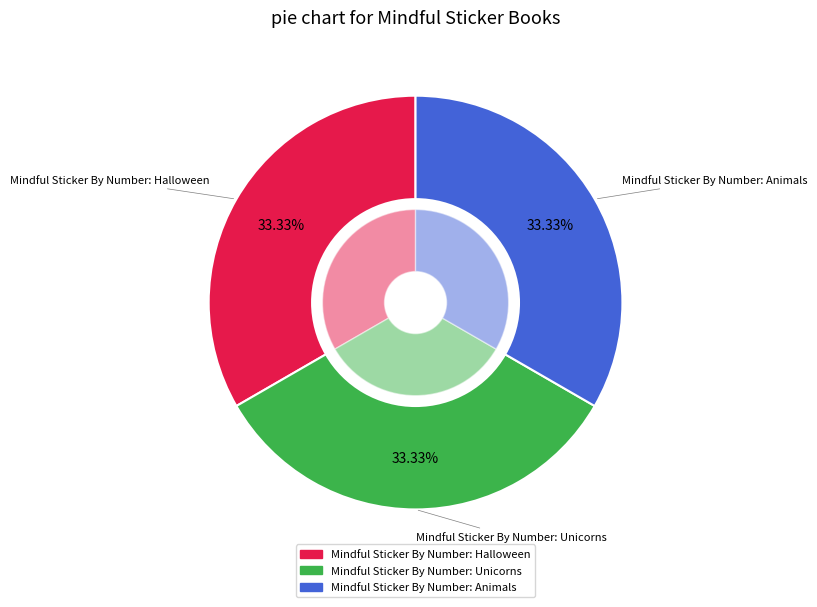

What is the smallest slice in the pie chart?

Mindful Sticker By Number: Unicorns